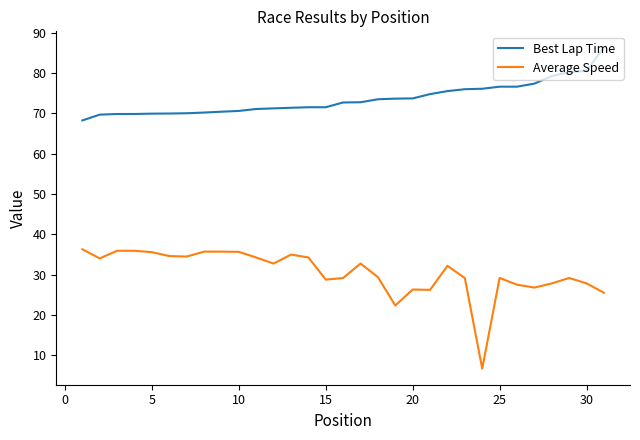

Which series has the largest total across all categories?

Best Lap Time